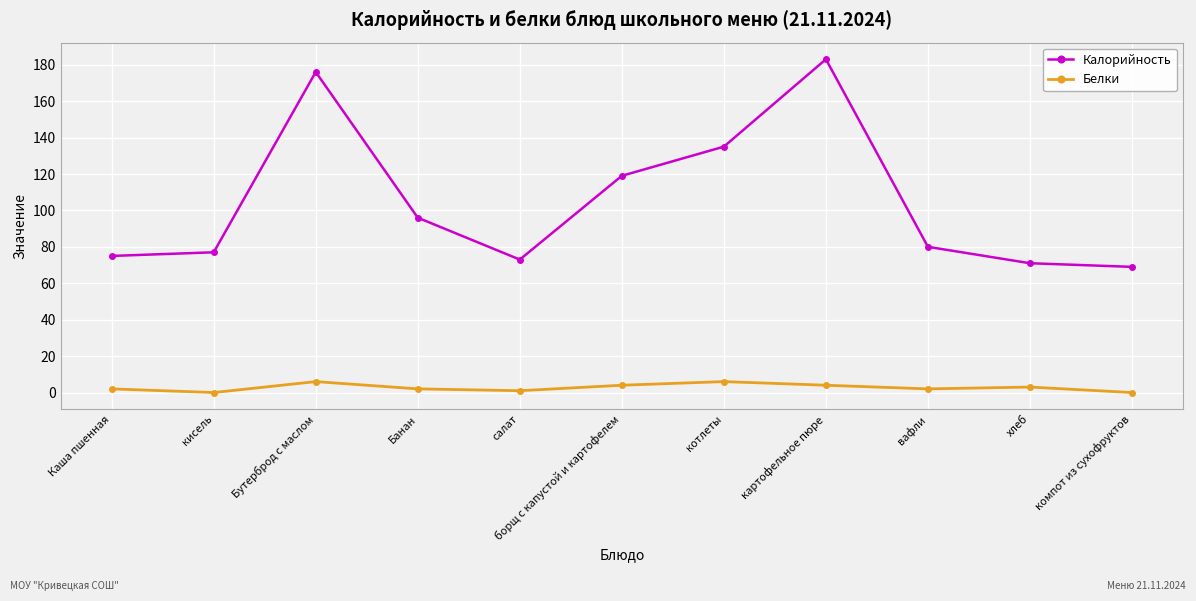

Where is the first local minimum for Белки?

кисель